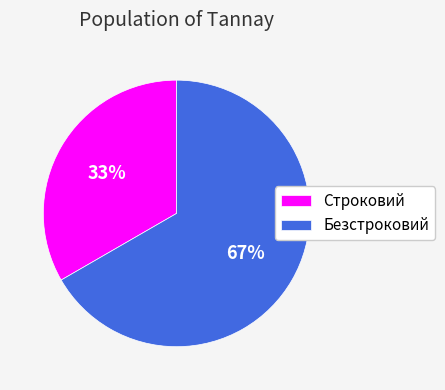

What percentage is the Безстроковий slice, to the nearest percent?

67%